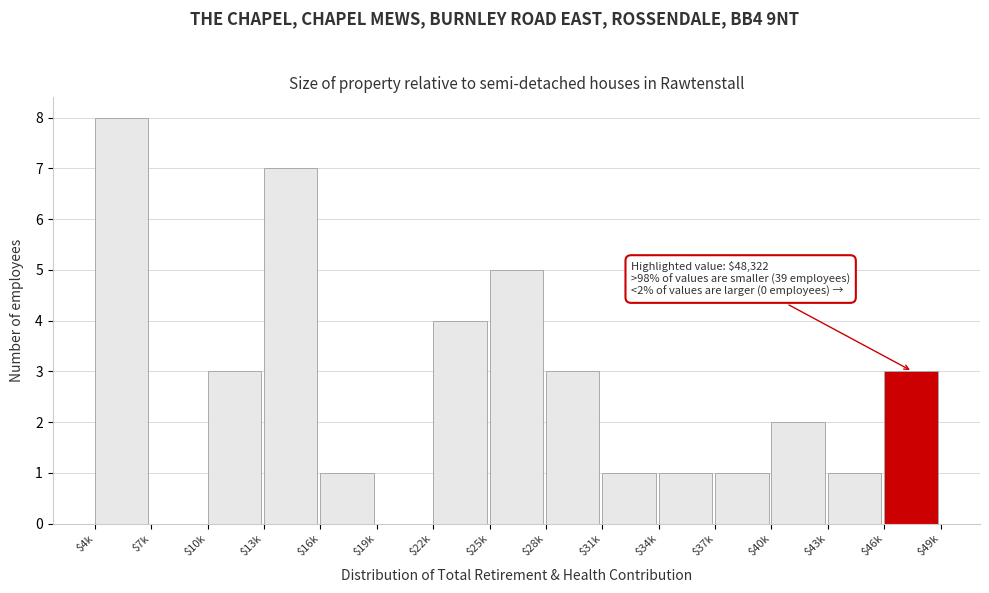

What is the greatest value displayed?

8